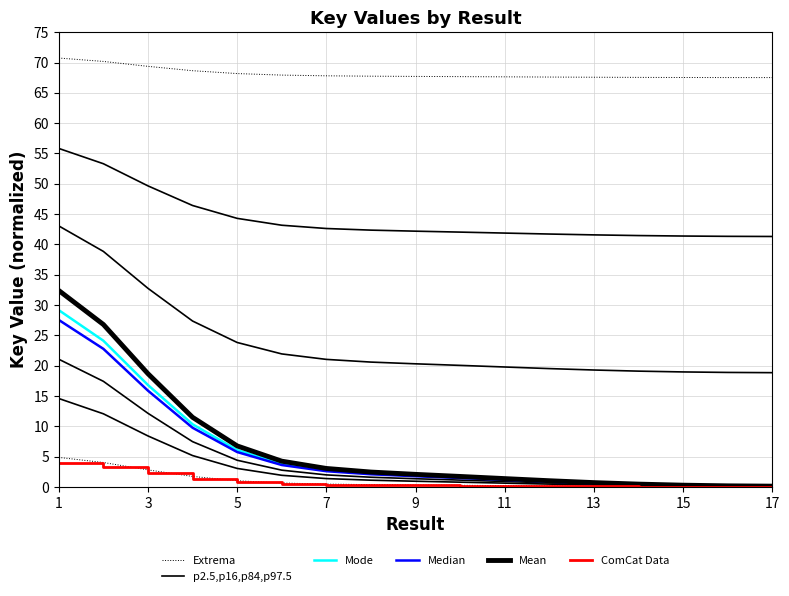

What is the difference between the second highest and second lowest values in the p2.5,p16,p84,p97.5 series?

12.0